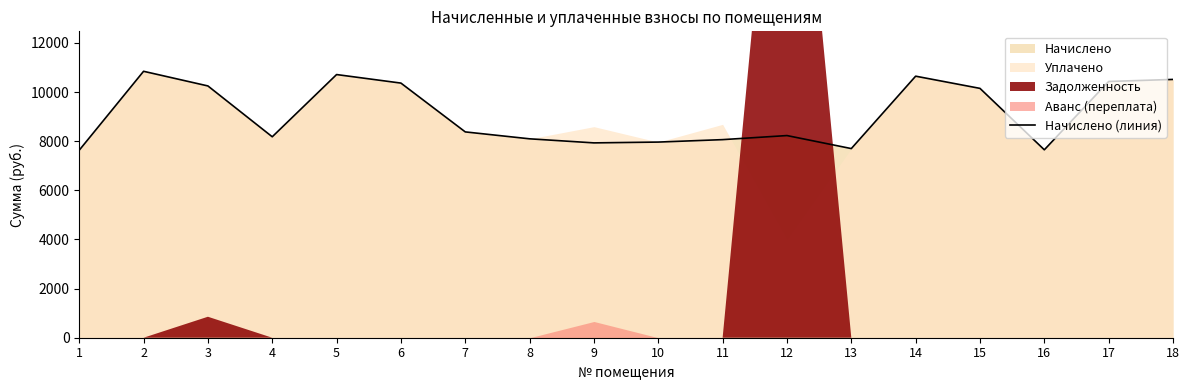

How many data points are less than 8379?

9